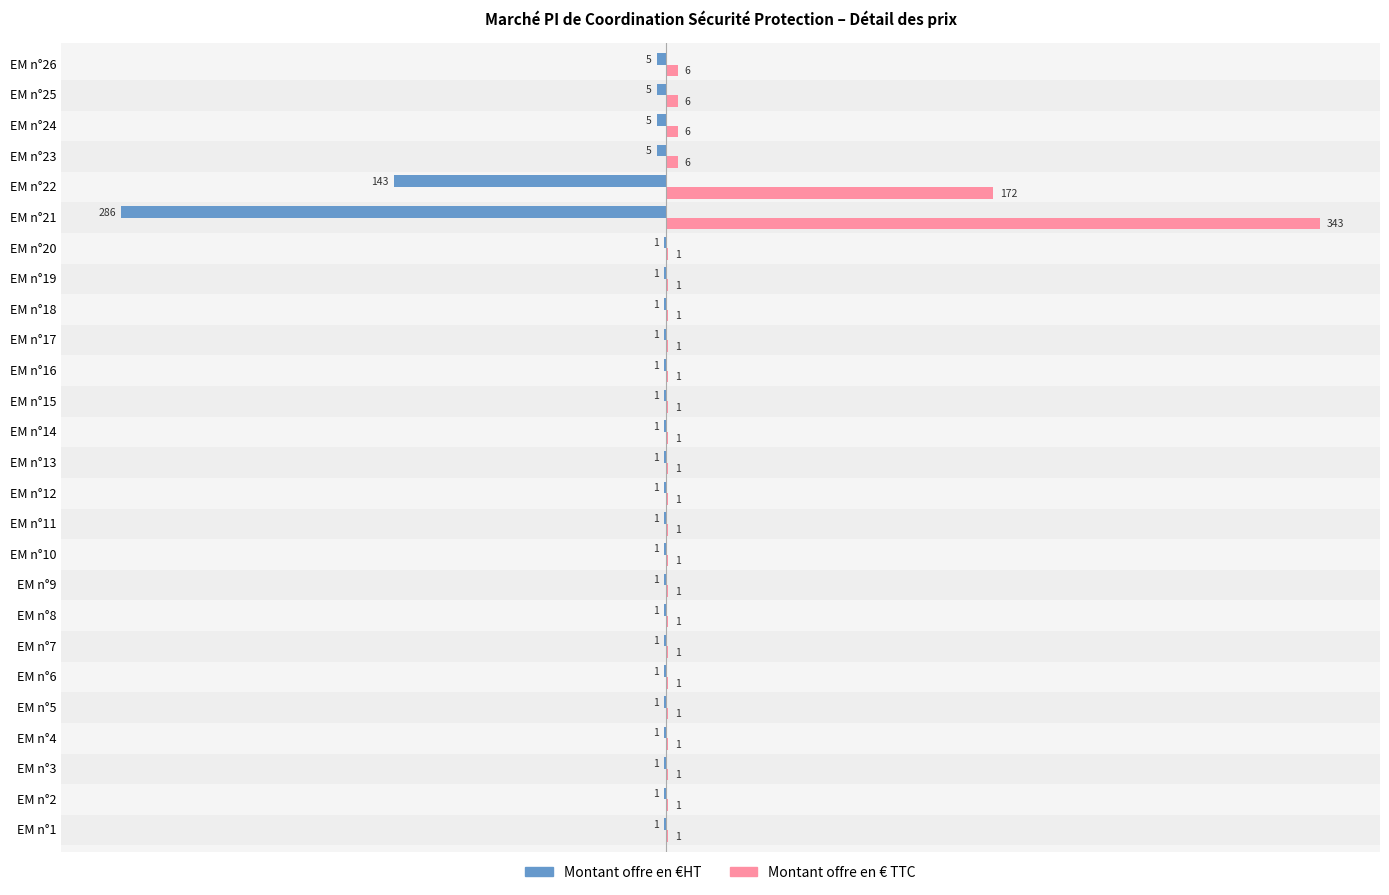

What are all the series names shown in the legend?

Montant offre en €HT, Montant offre en € TTC